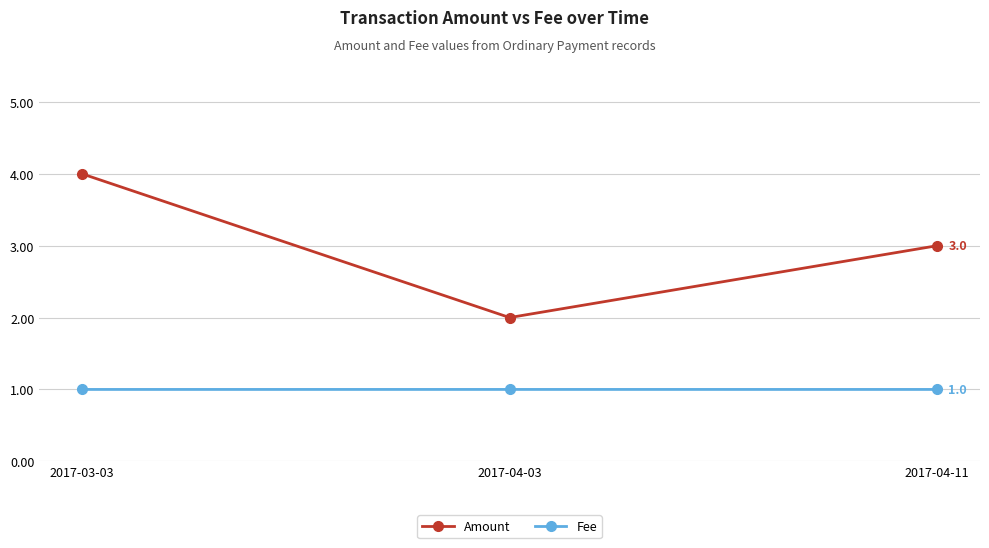

Reading right to left, list all the values displayed in this chart.

Amount: 2017-04-11=3.0	2017-04-03=2.0	2017-03-03=4.0
Fee: 2017-04-11=1.0	2017-04-03=1.0	2017-03-03=1.0